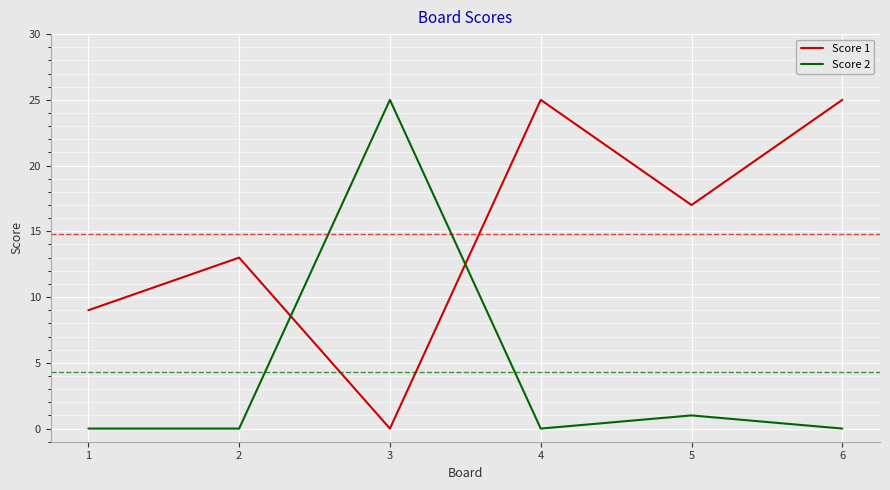

Reading left to right, extract all data points from this chart.

Score 1: 1=9	2=13	3=0	4=25	5=17	6=25
Score 2: 1=0	2=0	3=25	4=0	5=1	6=0